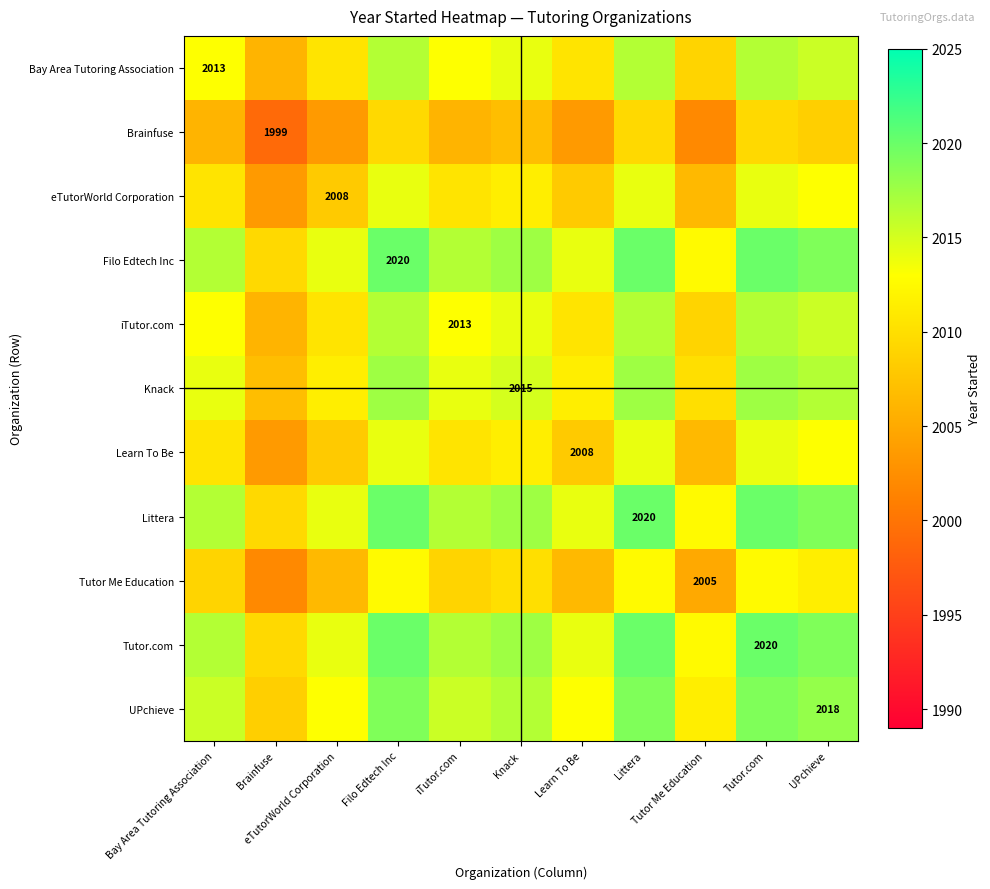

What is the maximum value for Bay Area Tutoring Association?

2016.5